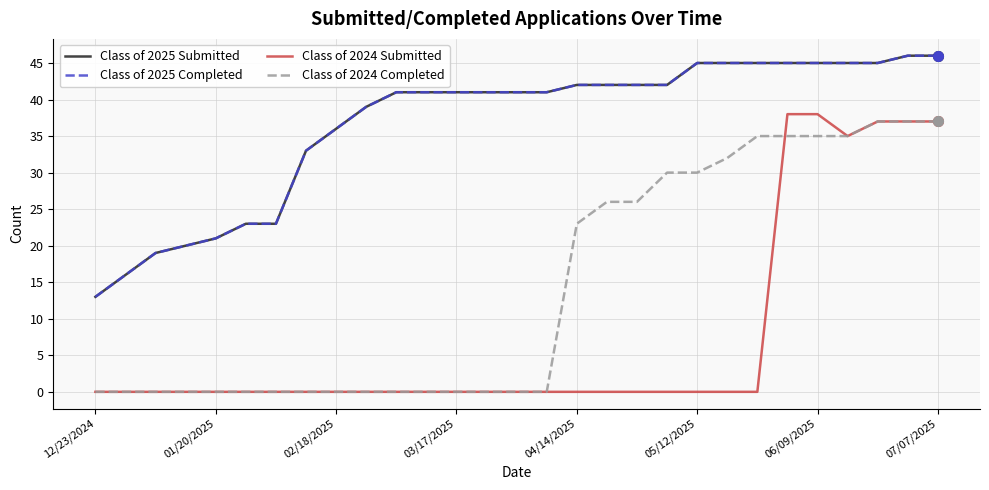

Is this an area chart (filled region under the line)?

No